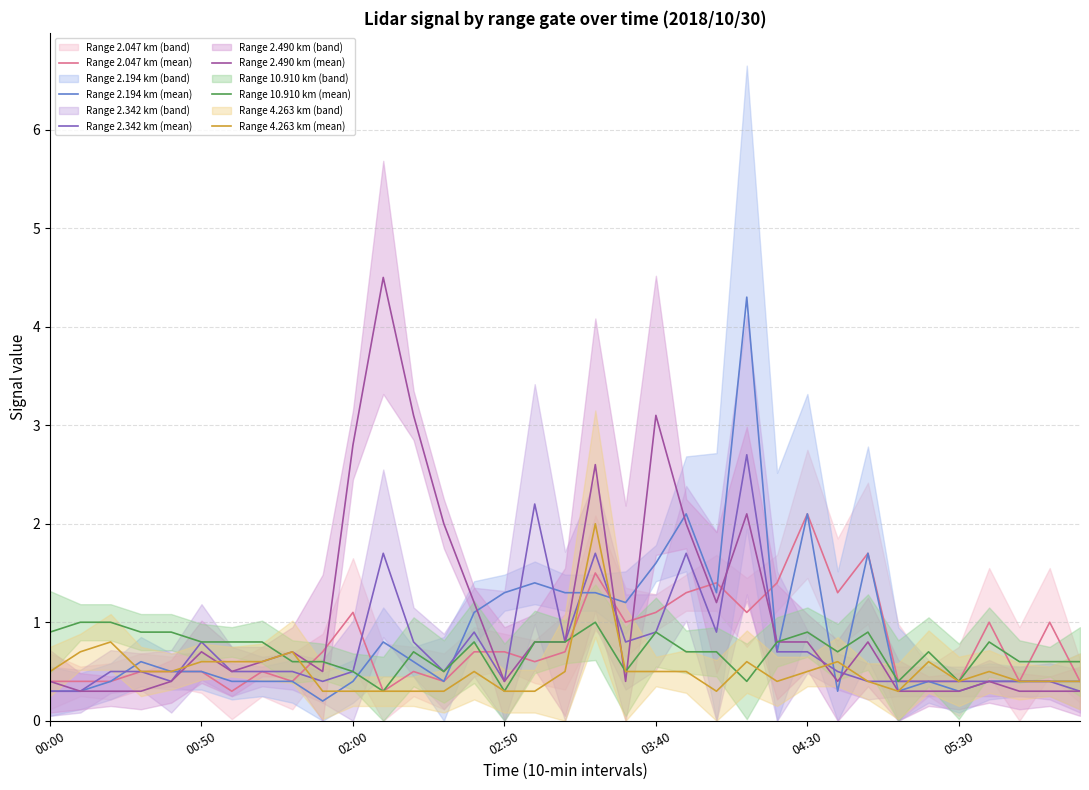

Is the value of Range 4.263 km (mean) at 23 greater than the value of Range 10.910 km (mean) at 27?

No